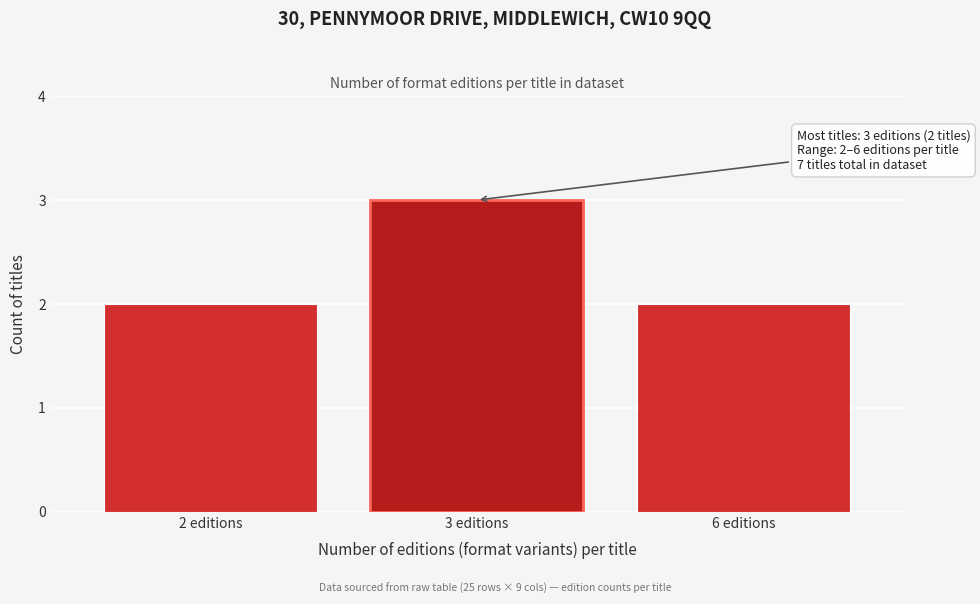

Reading left to right, extract all data points from this chart.

2 editions=2	3 editions=3	6 editions=2